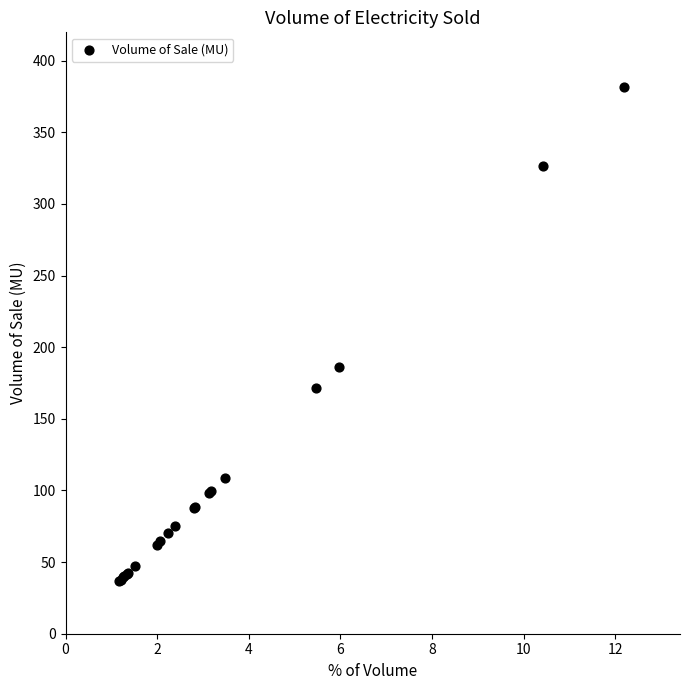

What Y value in the scatter plot is closest to 209?

186.5